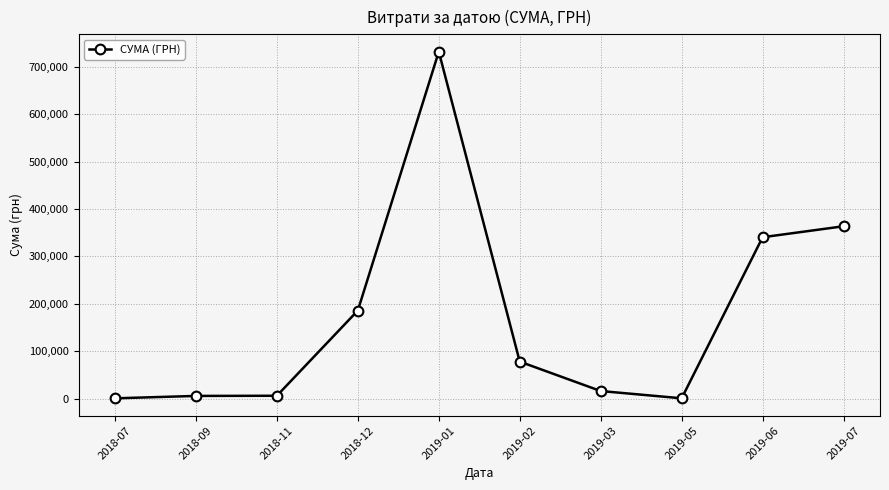

Is it true that the value at 2018-12 is 185999.9?

True